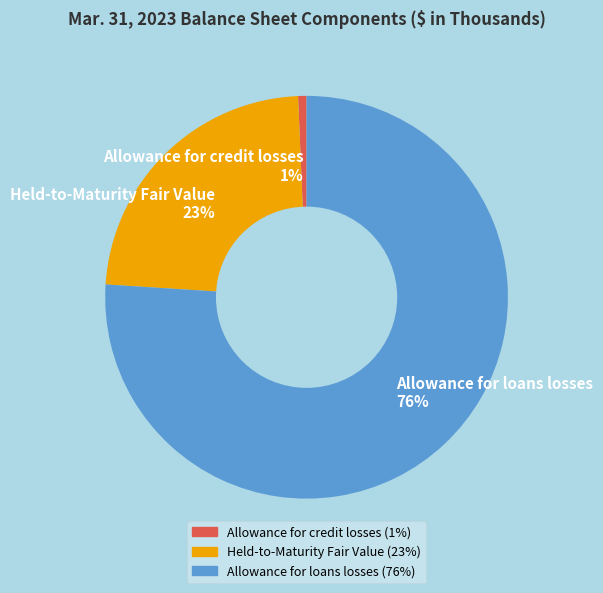

What is the largest slice in the pie chart?

Allowance for loans losses